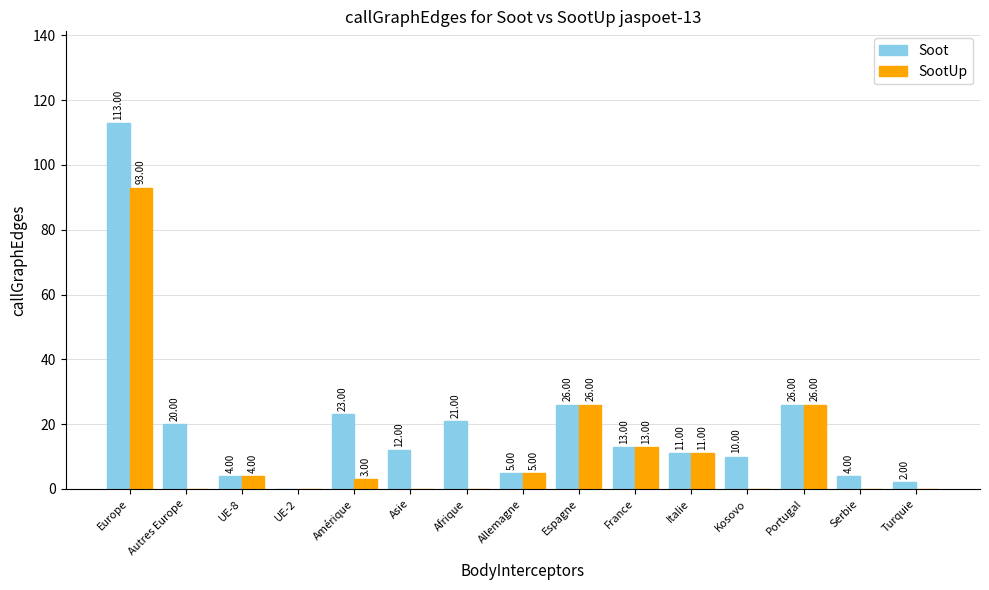

Are the bars horizontal?

No